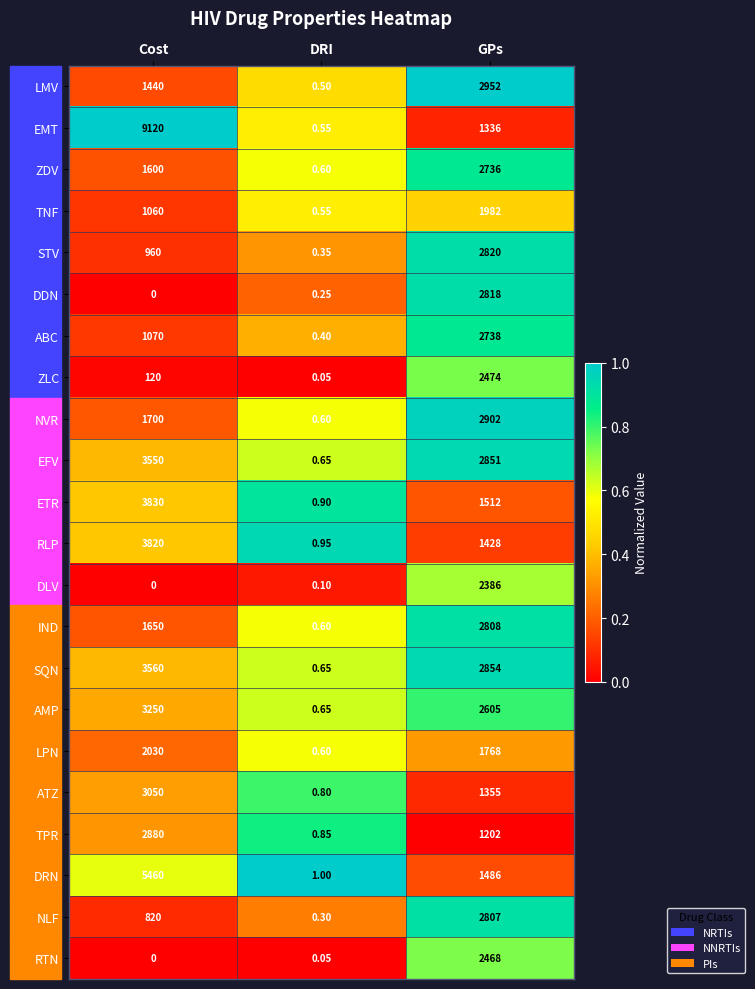

Which series changed the most between DRI and GPs?

LMV